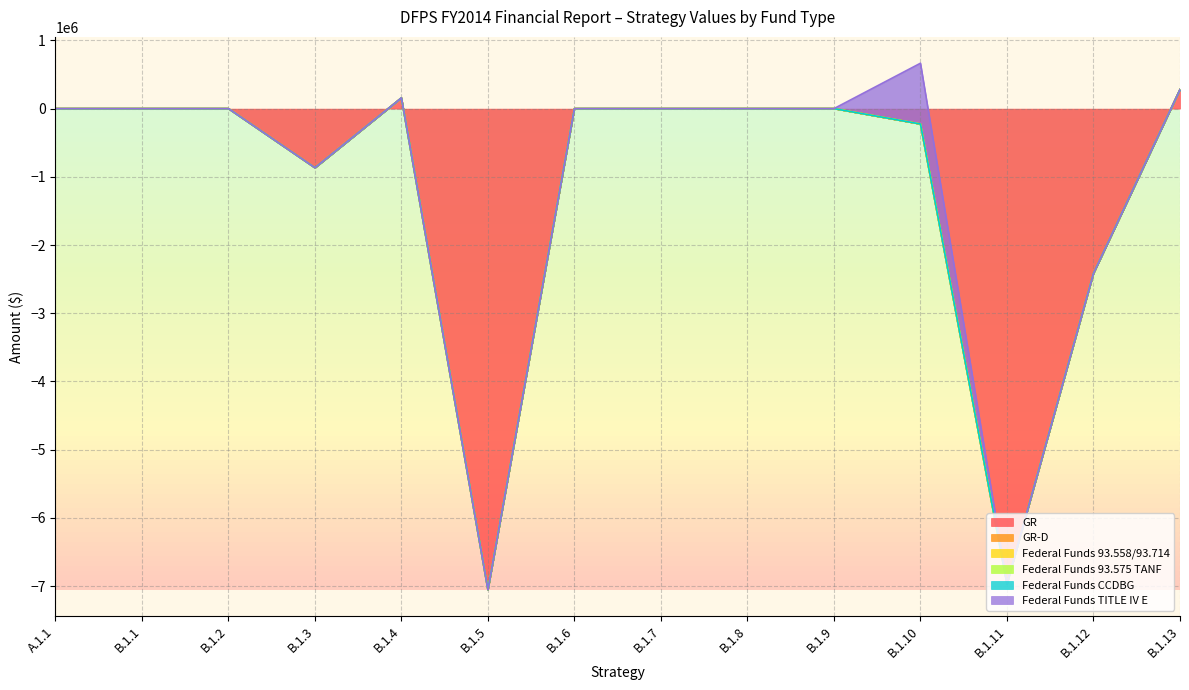

How many interior local peaks does the GR series have?

1